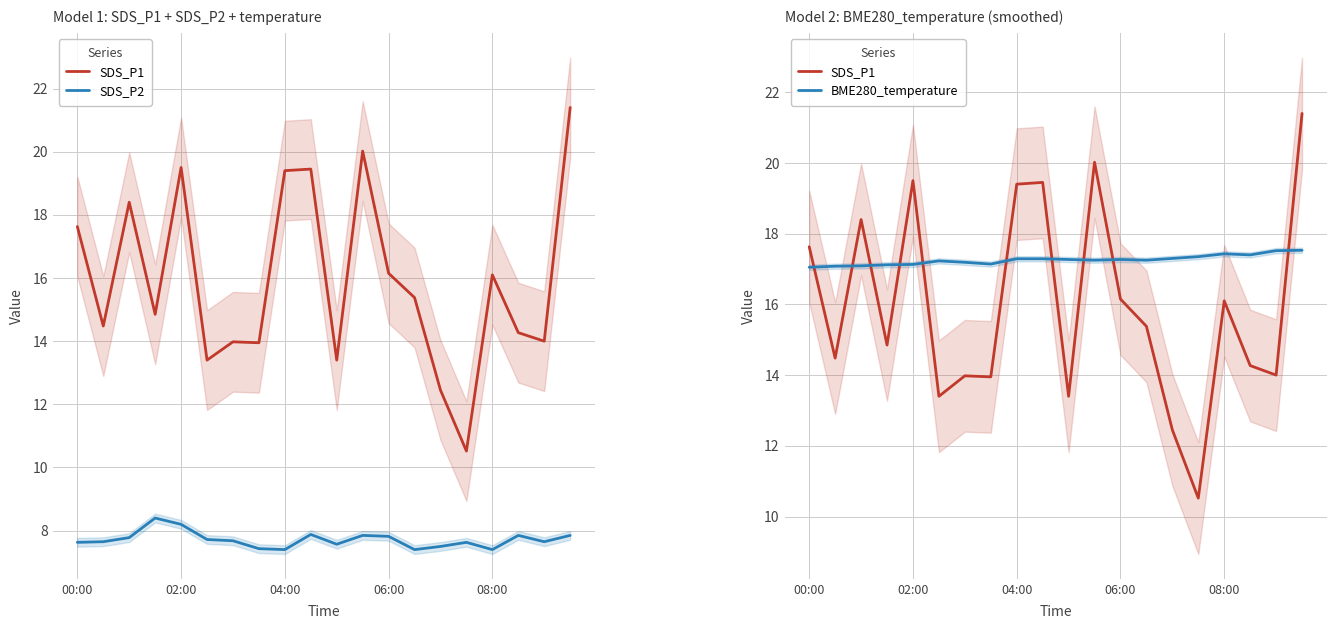

Read the SDS_P1 value at 15.

10.5